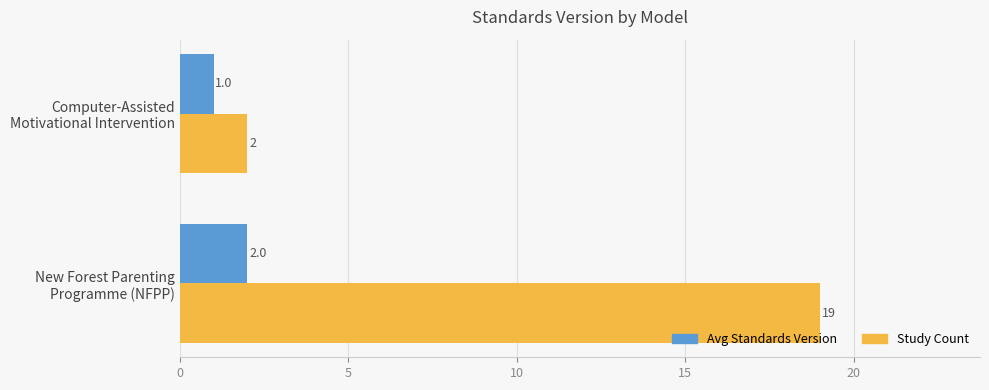

Rank the series by their average value, from lowest to highest.

Avg Standards Version, Study Count